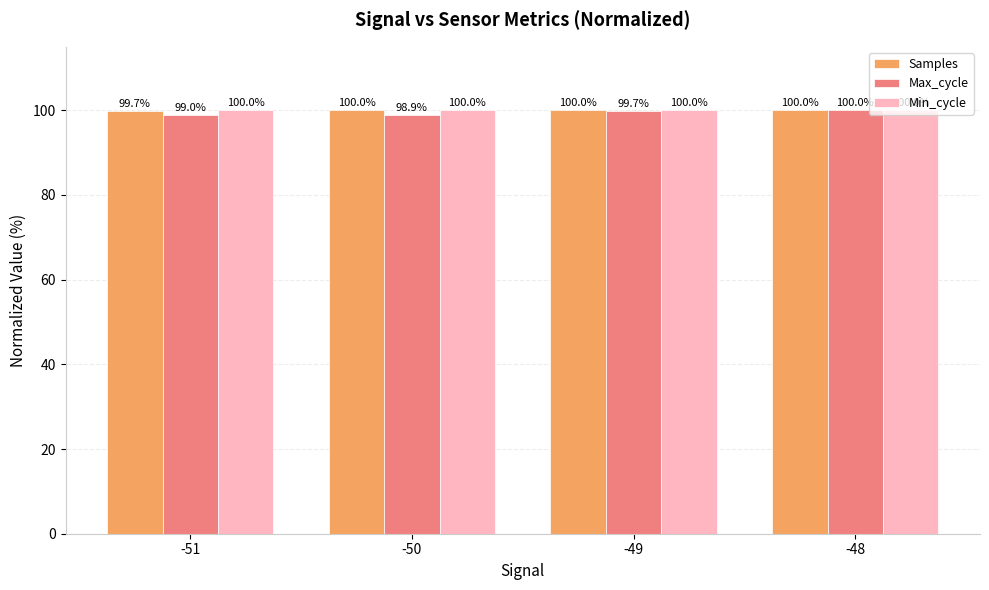

True or false: Samples has a value of 99.7 at -51.

True